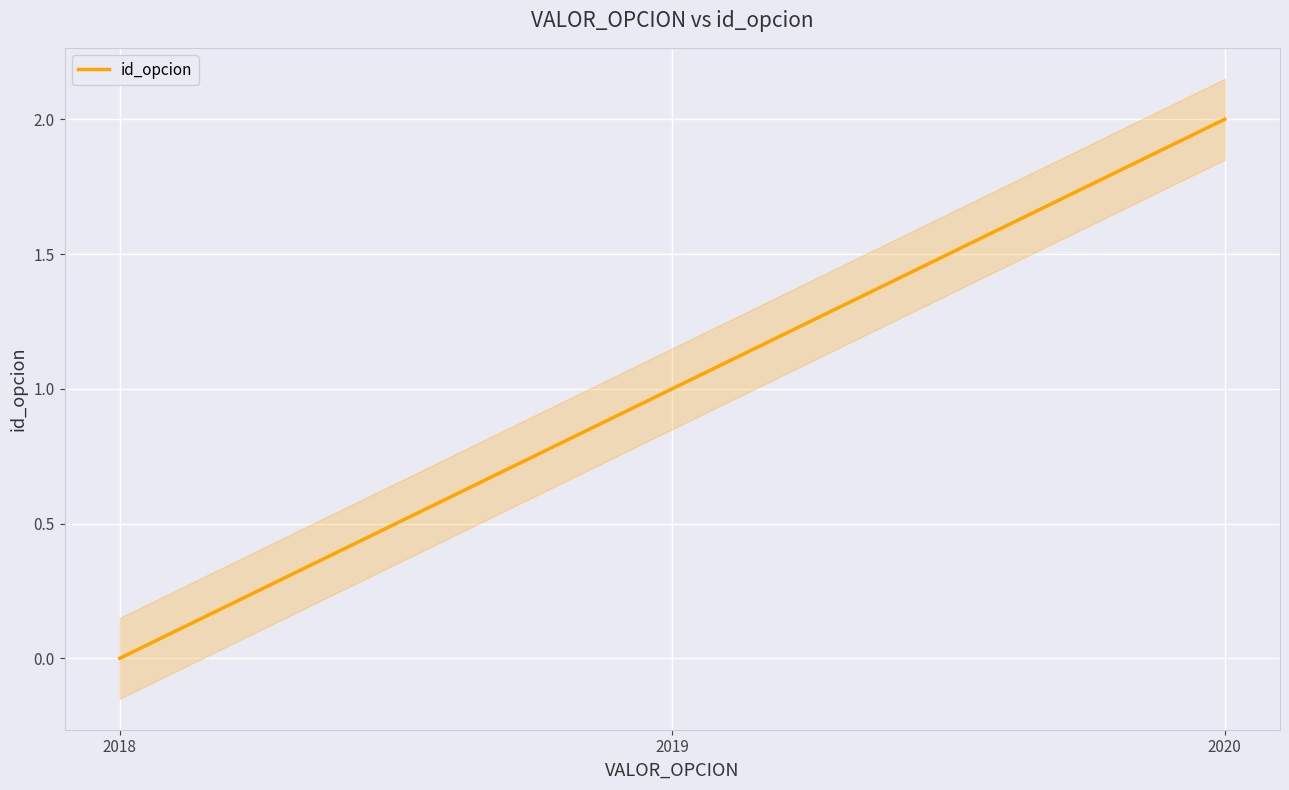

Is this an area chart (filled region under the line)?

No